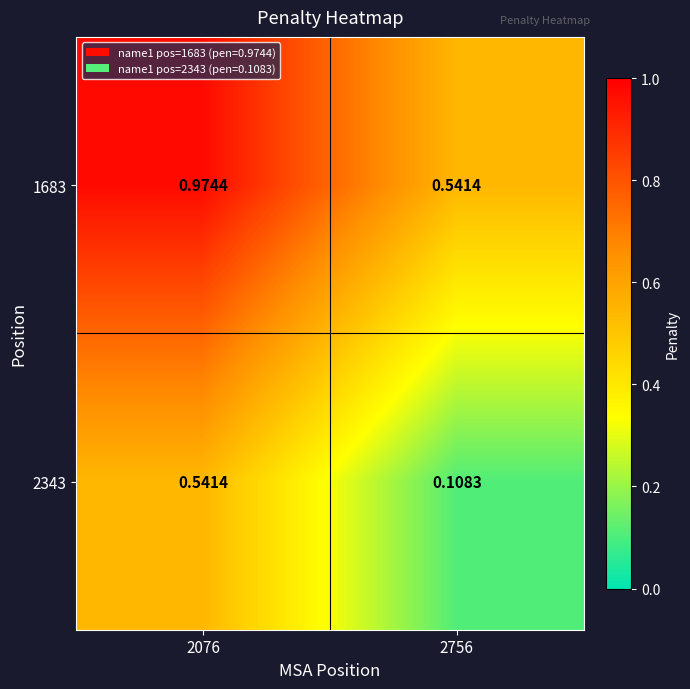

Is the value of 2343 at 2076 greater than the value of 1683 at 2076?

No